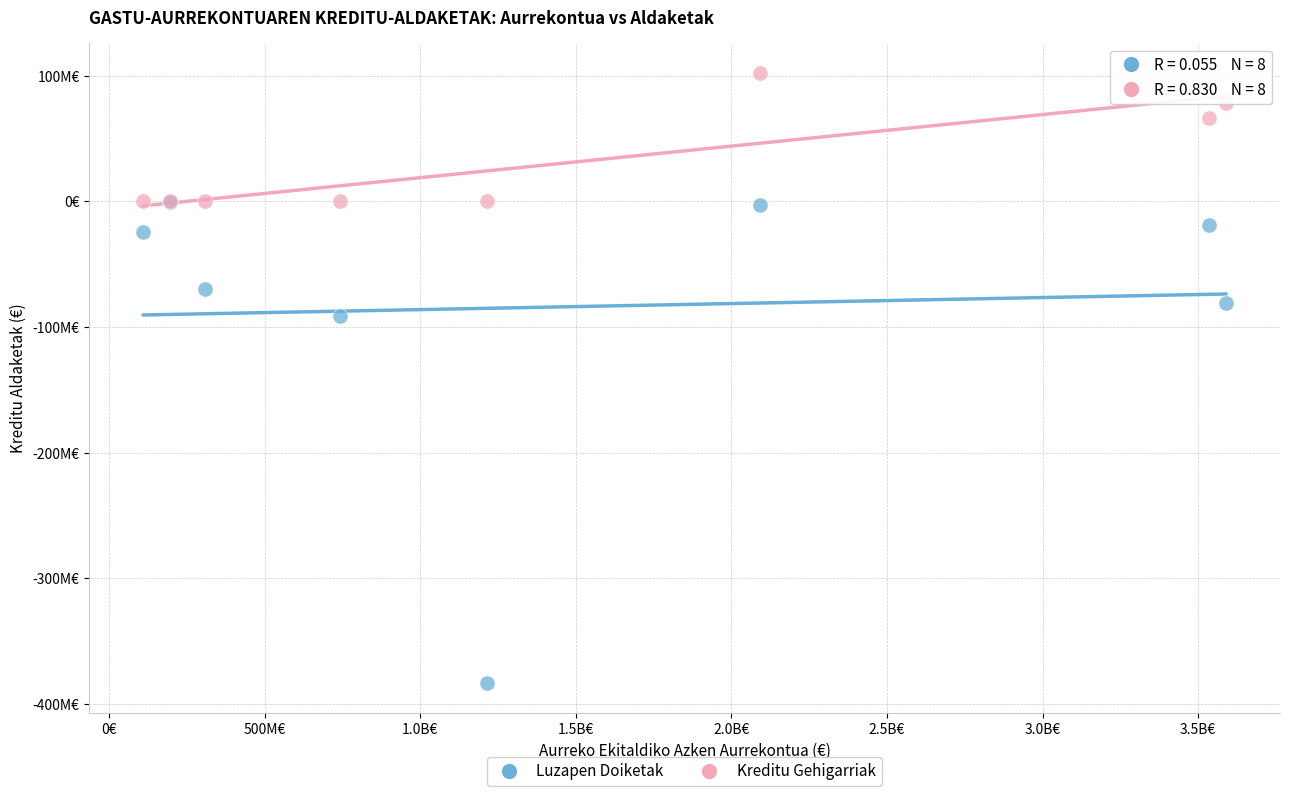

What are all the series names shown in the legend?

Luzapen Doiketak, Kreditu Gehigarriak